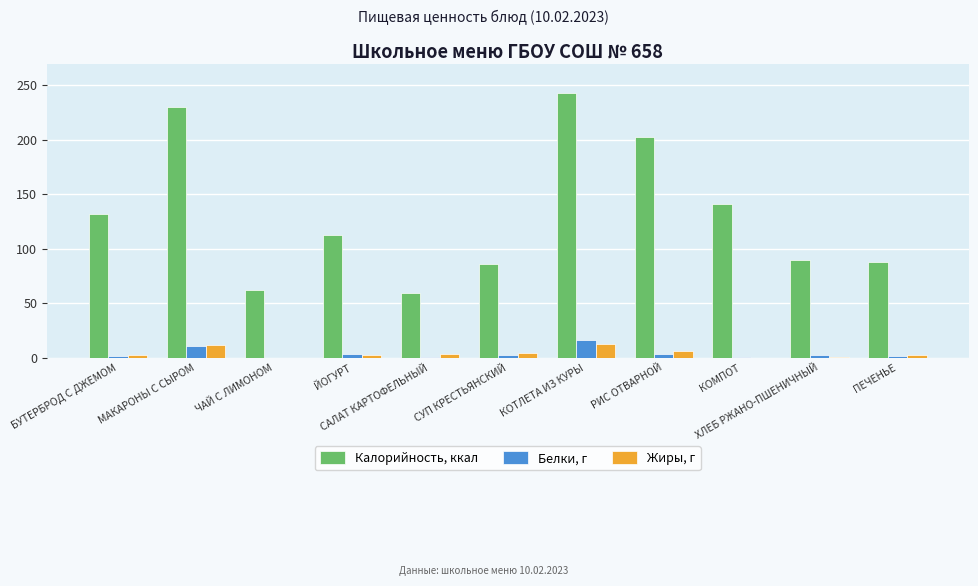

Which series has the largest total across all categories?

Калорийность, ккал